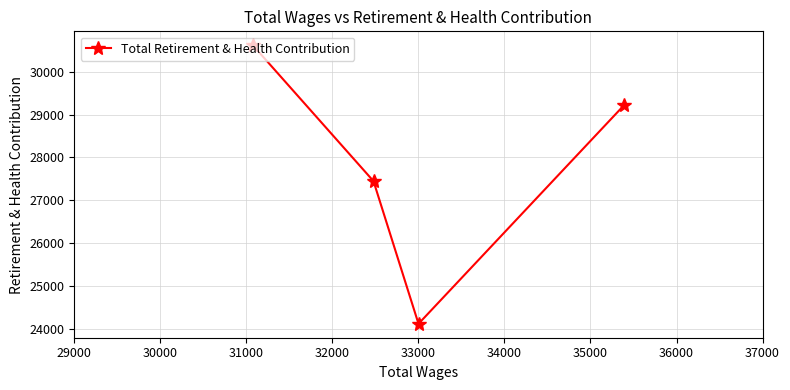

What is the sum of all values?

111411